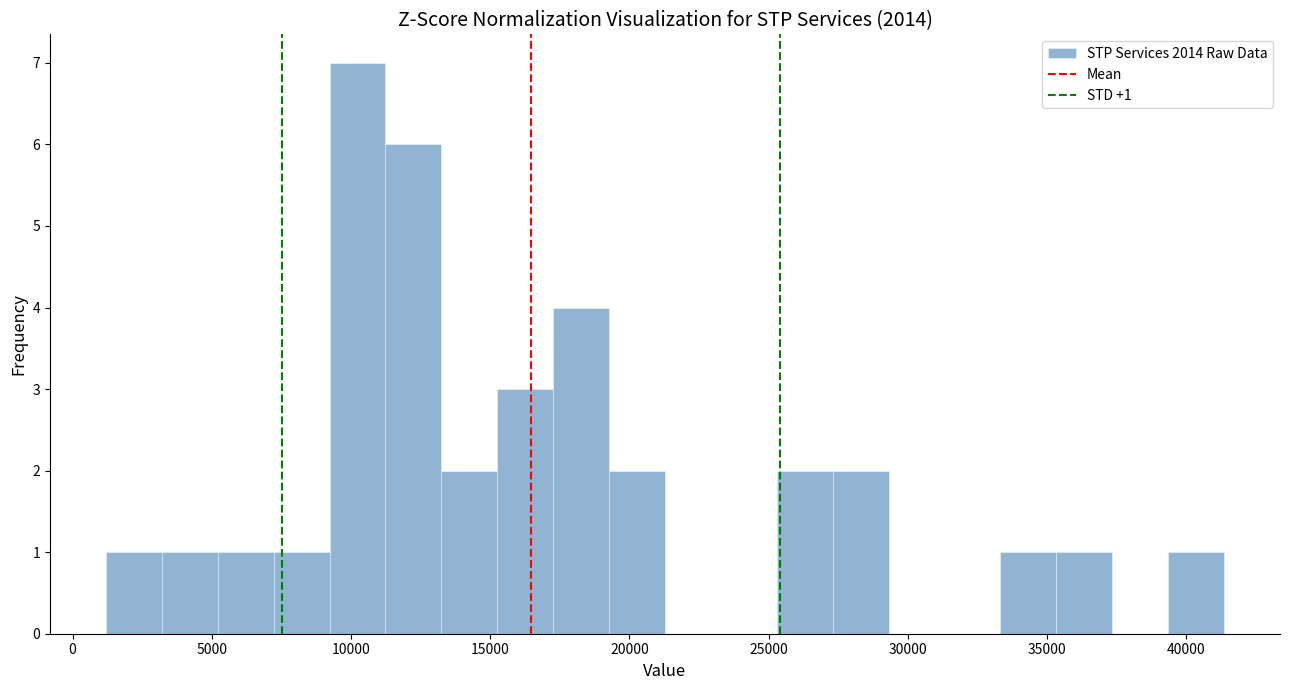

Which range on the x-axis has the tallest bar?

9000 to 11000